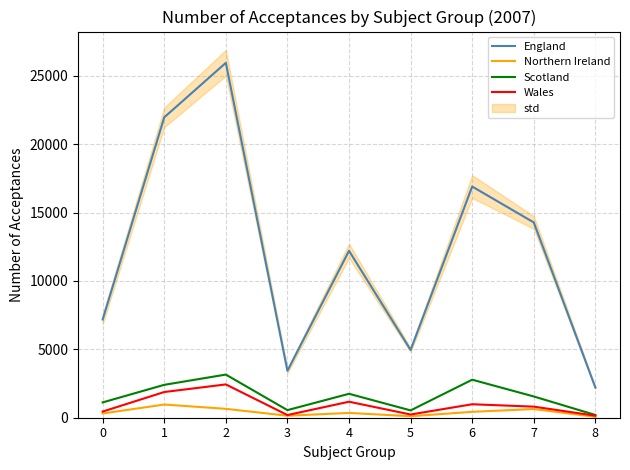

What is the difference between the Northern Ireland values at 3 and 4?

205